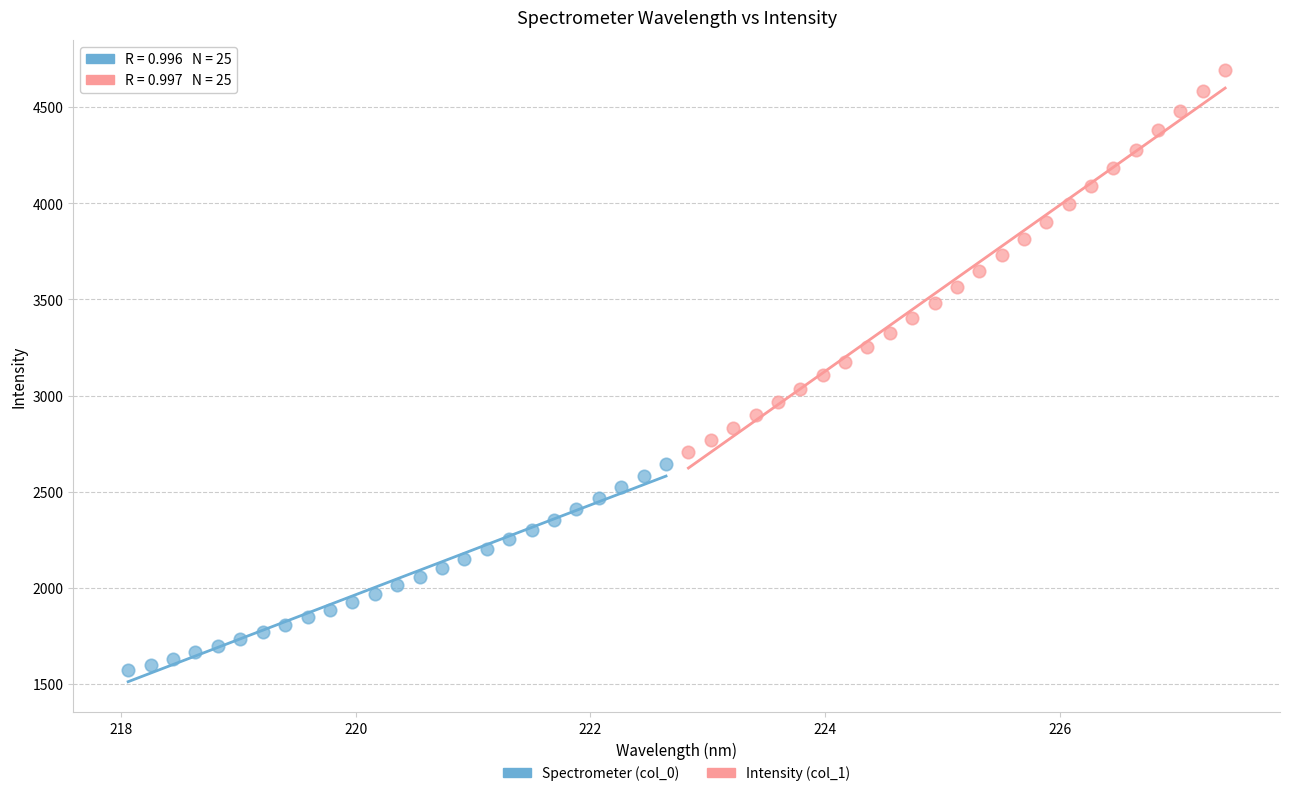

Which series contains the highest Y value?

Intensity (col_1)